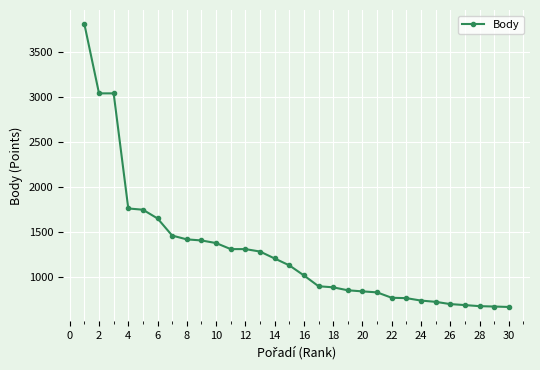

What is the minimum value shown in the chart?

670